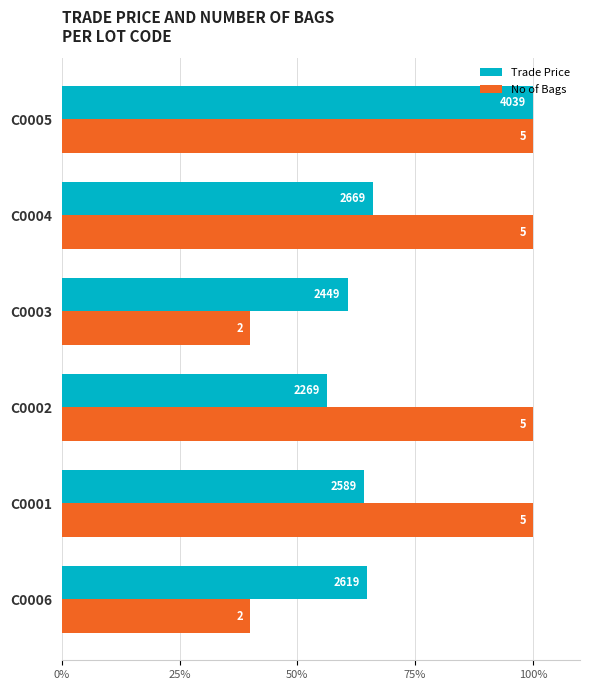

What are all the series names shown in the legend?

Trade Price, No of Bags